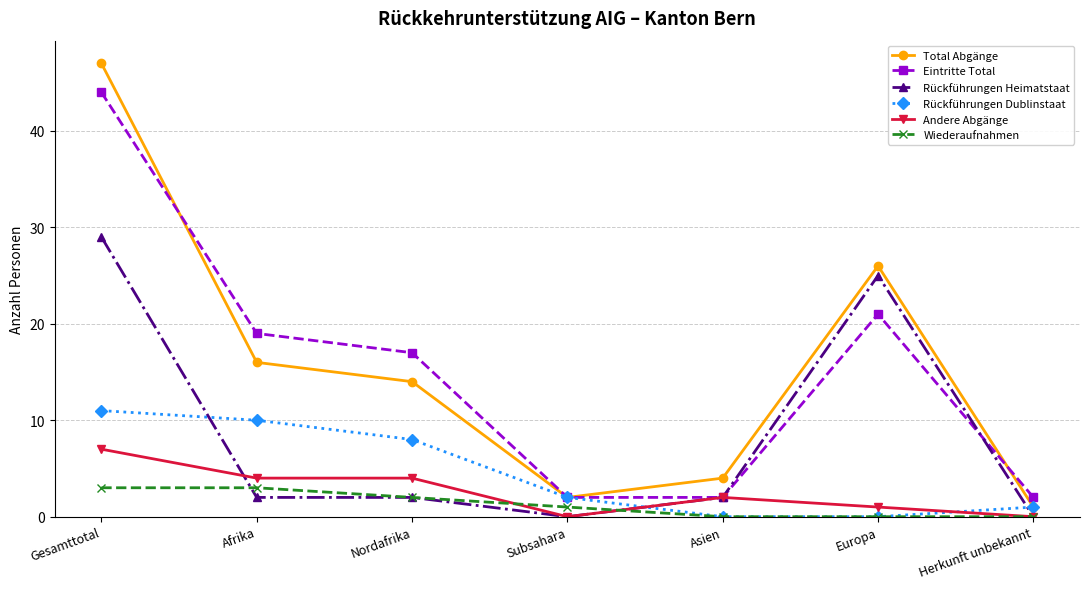

Which series ends up on top after the final intersection of Rückführungen Heimatstaat and Eintritte Total?

Eintritte Total